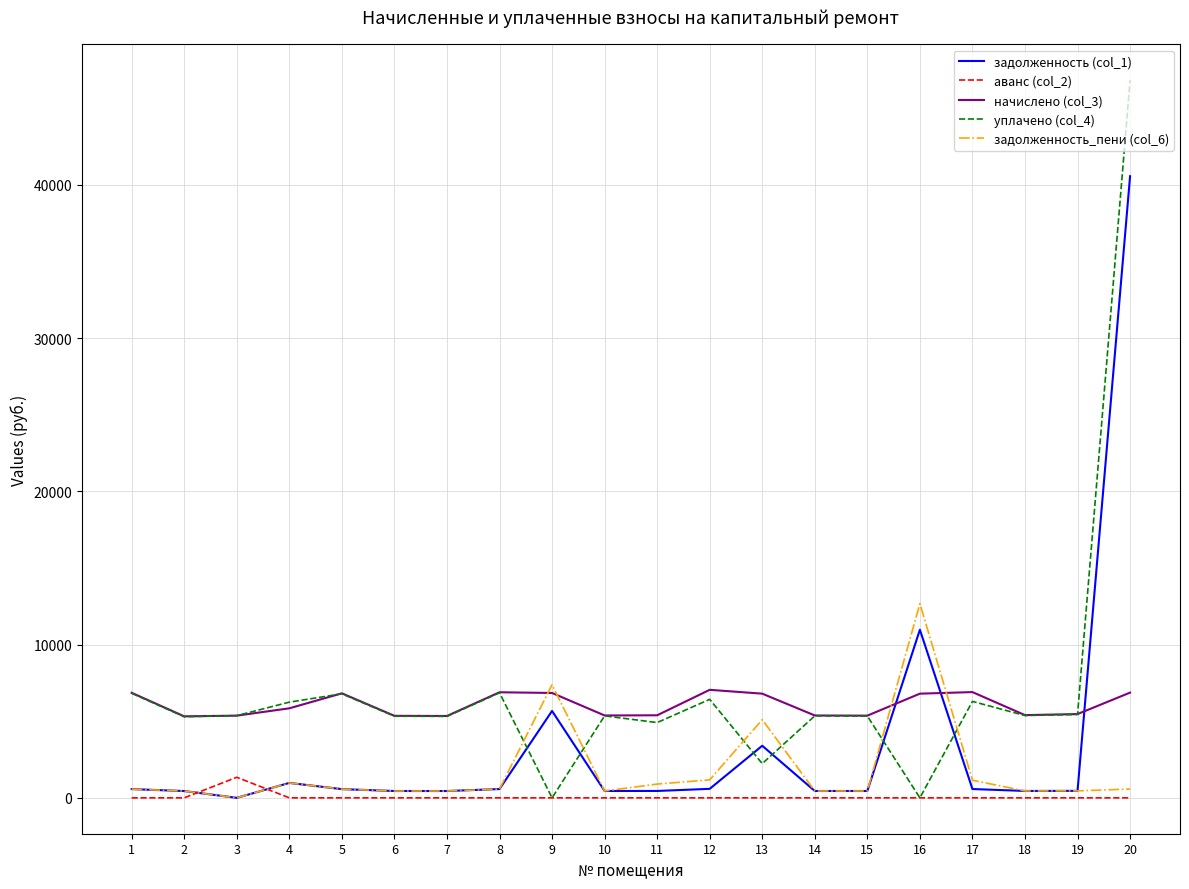

Rank the series by their maximum value, from lowest to highest.

аванс (col_2), начислено (col_3), задолженность_пени (col_6), задолженность (col_1), уплачено (col_4)